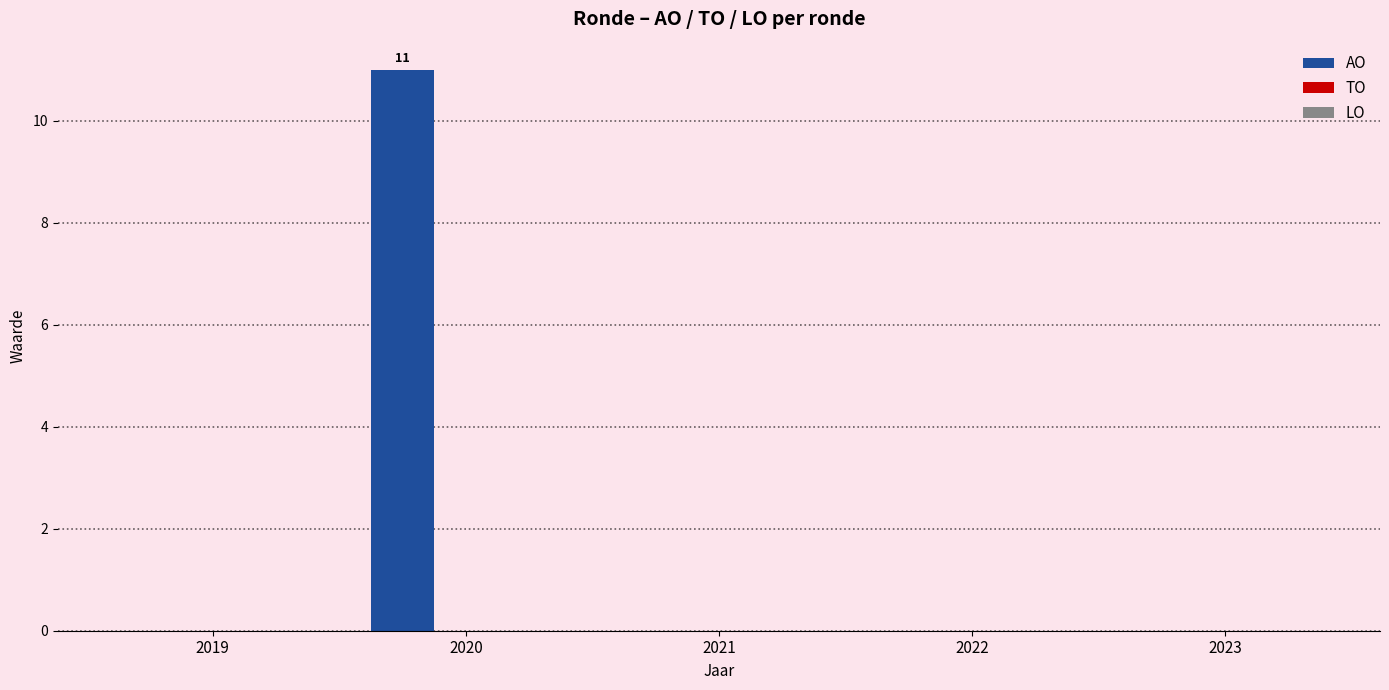

What is the sum of all values?

11